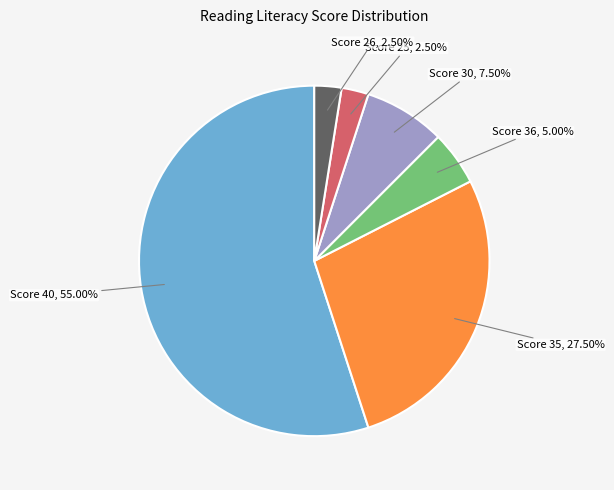

Which slice is the largest?

Score 40